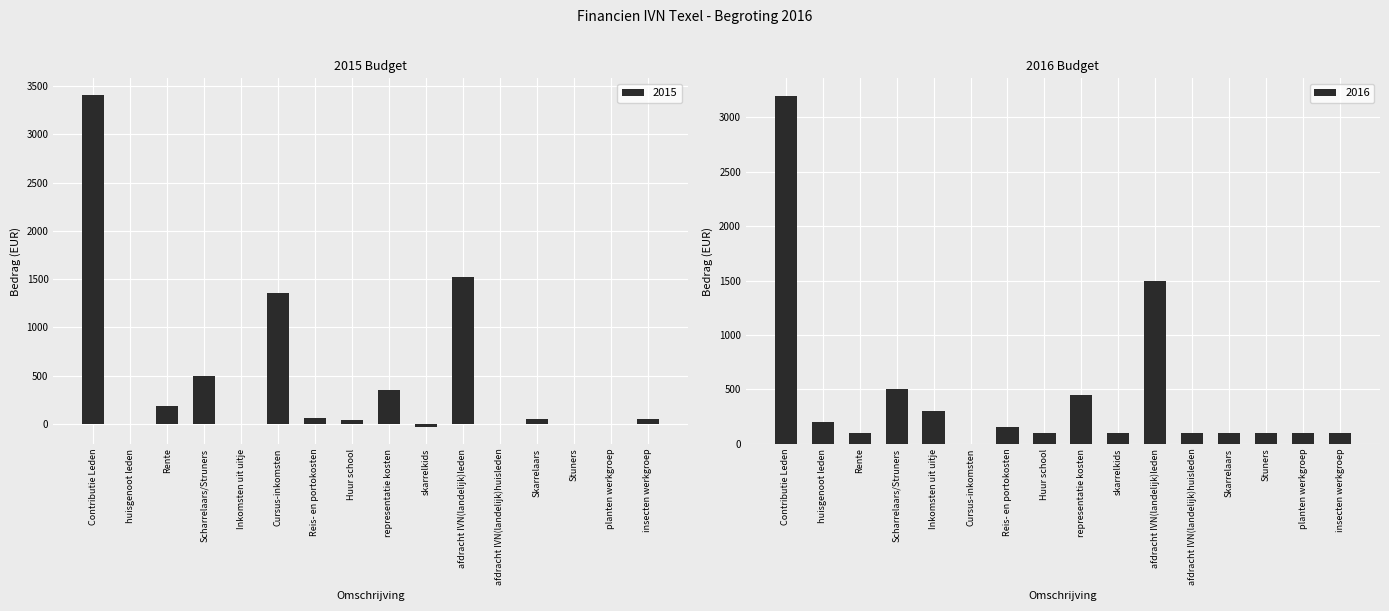

What is the maximum value shown in the chart?

3407.3